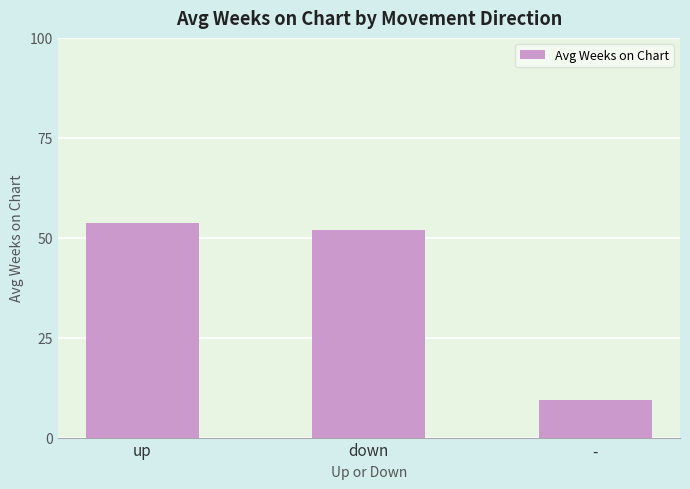

Which label corresponds to the largest value in the chart?

up